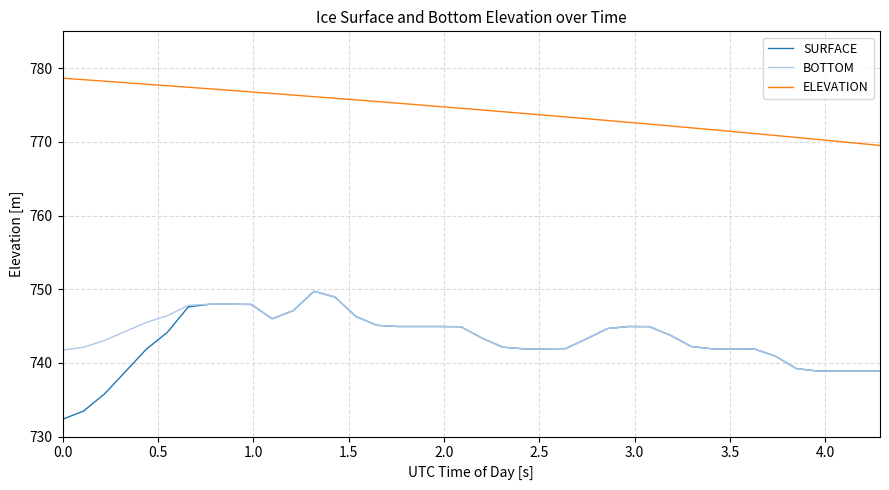

Which series has the widest spread of values?

SURFACE